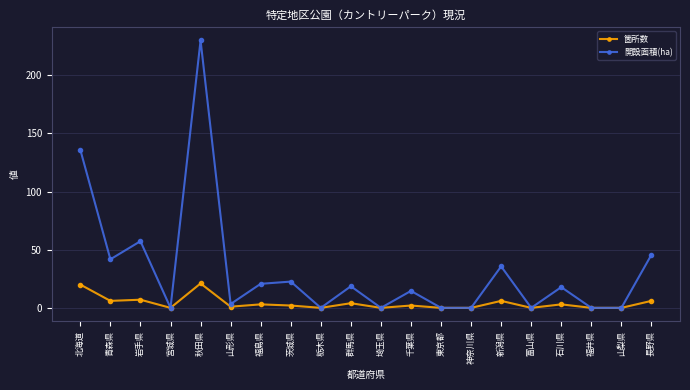

Is the value of 箇所数 at 青森県 greater than the value of 開設面積(ha) at 宮城県?

Yes